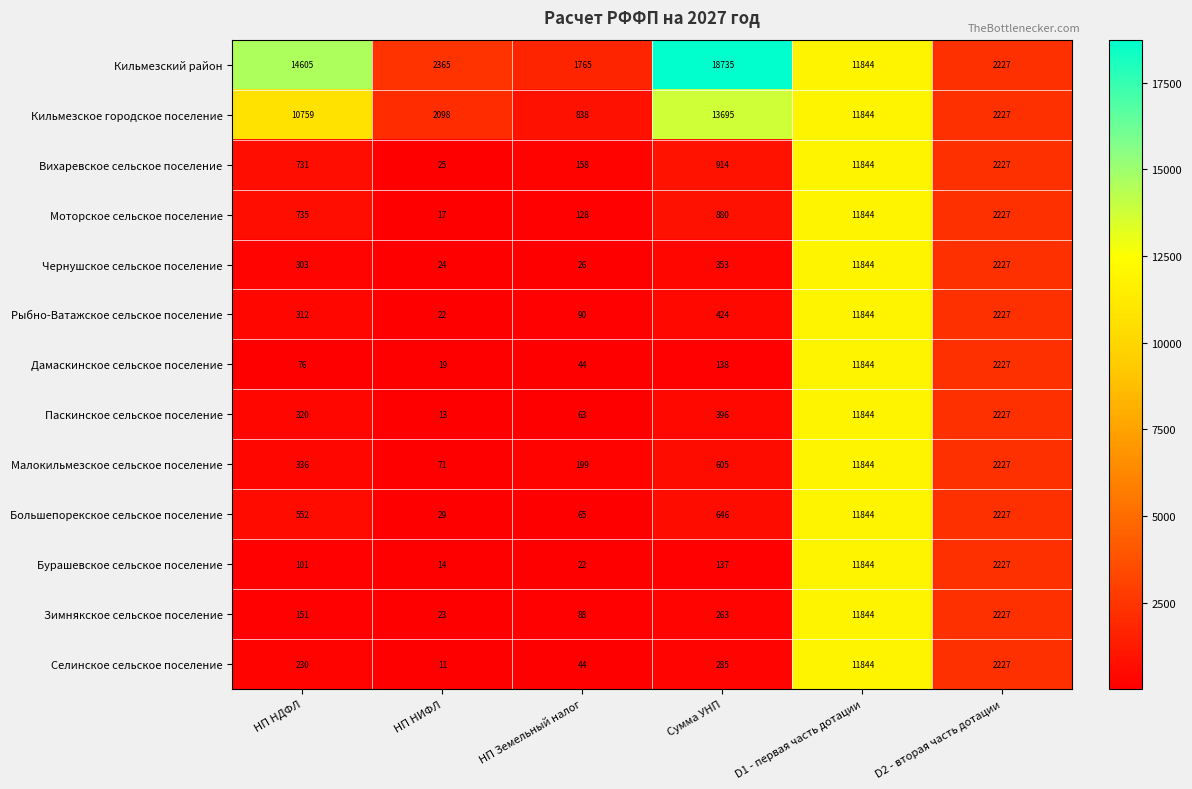

Where is Кильмезский район nearest to the value 10250?

D1 - первая часть дотации